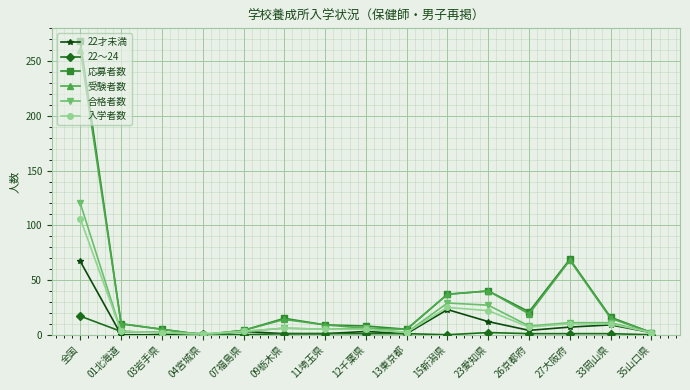

Where is 応募者数 nearest to the value 134?

27大阪府